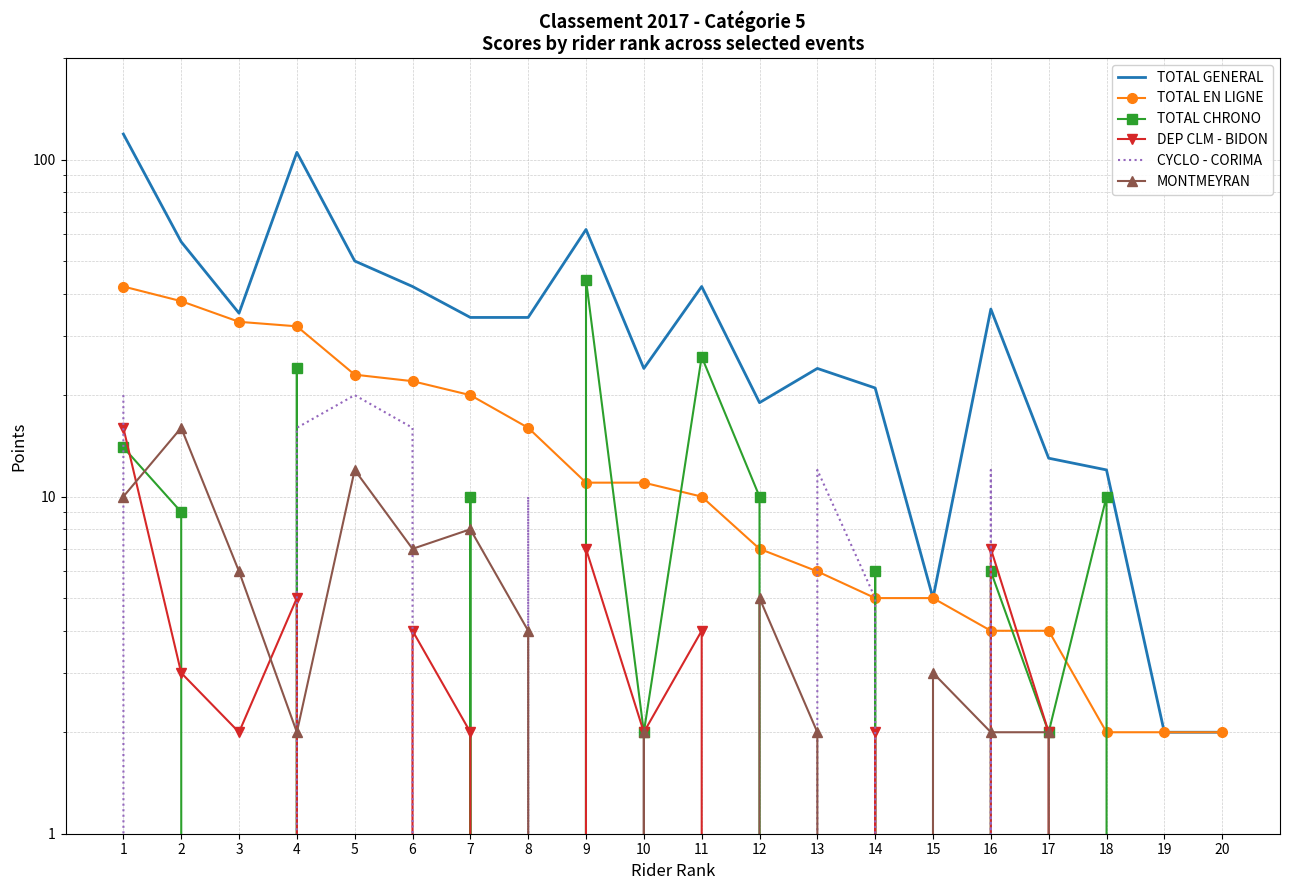

How many times do TOTAL EN LIGNE and TOTAL CHRONO cross each other?

10